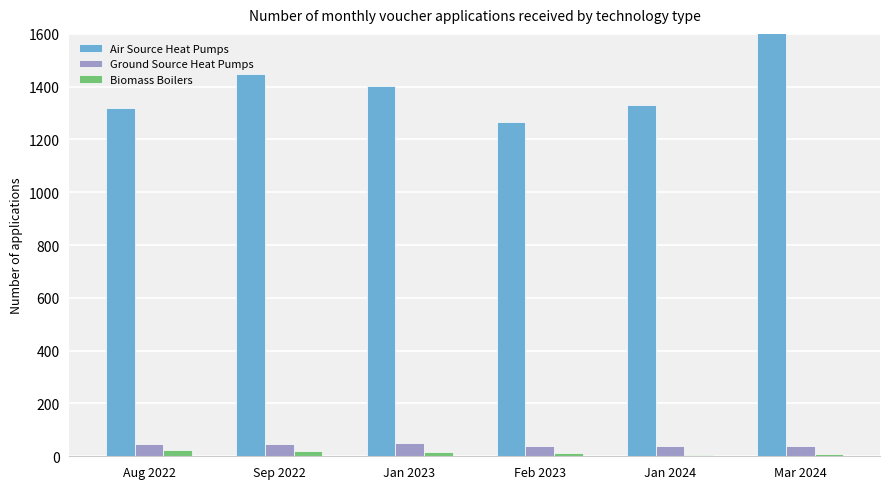

What is the highest value of the Air Source Heat Pumps series?

2087